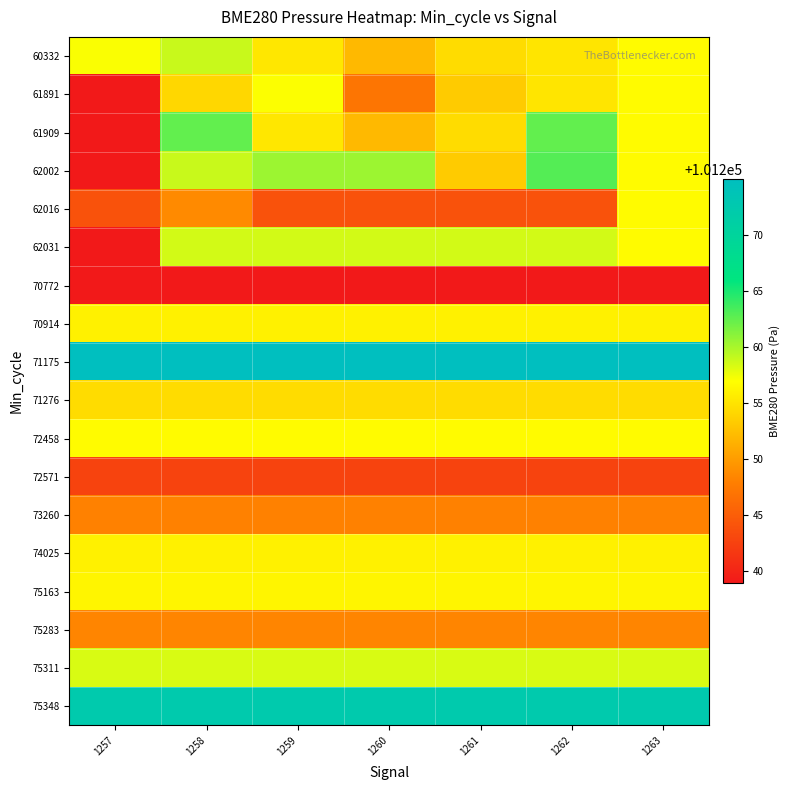

Reading right to left, transcribe all the data shown in this chart.

60332: 1263=101256.7	1262=101255.2	1261=101254.6	1260=101252.0	1259=101255.3	1258=101258.9	1257=101257.2
61891: 1263=101256.7	1262=101255.2	1261=101253.3	1260=101247.1	1259=101257.1	1258=101254.2	1257=101238.9
61909: 1263=101256.7	1262=101262.4	1261=101254.6	1260=101252.0	1259=101255.3	1258=101262.4	1257=101238.9
62002: 1263=101256.7	1262=101262.9	1261=101253.3	1260=101260.4	1259=101260.4	1258=101258.9	1257=101238.9
62016: 1263=101256.7	1262=101244.0	1261=101244.0	1260=101244.0	1259=101244.0	1258=101248.7	1257=101244.0
62031: 1263=101256.7	1262=101258.5	1261=101258.5	1260=101258.5	1259=101258.5	1258=101258.5	1257=101238.9
70772: 1263=101238.9	1262=101238.9	1261=101238.9	1260=101238.9	1259=101238.9	1258=101238.9	1257=101238.9
70914: 1263=101256.0	1262=101256.0	1261=101256.0	1260=101256.0	1259=101256.0	1258=101256.0	1257=101256.0
71175: 1263=101275.0	1262=101275.0	1261=101275.0	1260=101275.0	1259=101275.0	1258=101275.0	1257=101275.0
71276: 1263=101254.6	1262=101254.6	1261=101254.6	1260=101254.6	1259=101254.6	1258=101254.6	1257=101254.6
72458: 1263=101256.7	1262=101256.7	1261=101256.7	1260=101256.7	1259=101256.7	1258=101256.7	1257=101256.7
72571: 1263=101242.7	1262=101242.7	1261=101242.7	1260=101242.7	1259=101242.7	1258=101242.7	1257=101242.7
73260: 1263=101248.1	1262=101248.1	1261=101248.1	1260=101248.1	1259=101248.1	1258=101248.1	1257=101248.1
74025: 1263=101256.0	1262=101256.0	1261=101256.0	1260=101256.0	1259=101256.0	1258=101256.0	1257=101256.0
75163: 1263=101256.3	1262=101256.3	1261=101256.3	1260=101256.3	1259=101256.3	1258=101256.3	1257=101256.3
75283: 1263=101248.4	1262=101248.4	1261=101248.4	1260=101248.4	1259=101248.4	1258=101248.4	1257=101248.4
75311: 1263=101258.3	1262=101258.3	1261=101258.3	1260=101258.3	1259=101258.3	1258=101258.3	1257=101258.3
75348: 1263=101272.4	1262=101272.4	1261=101272.4	1260=101272.4	1259=101272.4	1258=101272.4	1257=101272.4